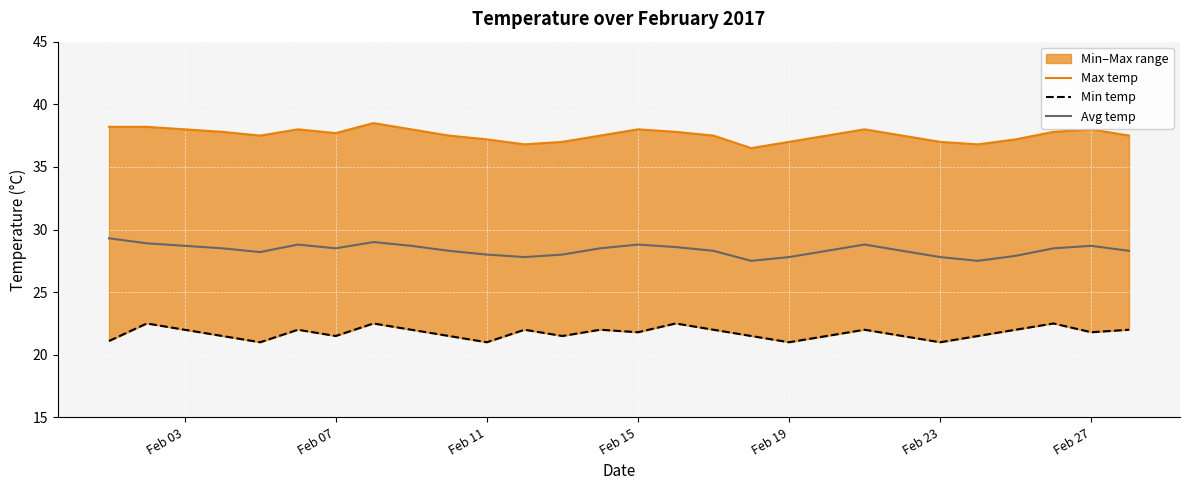

What is the value of the Avg temp point at the 13th from the left?

28.0